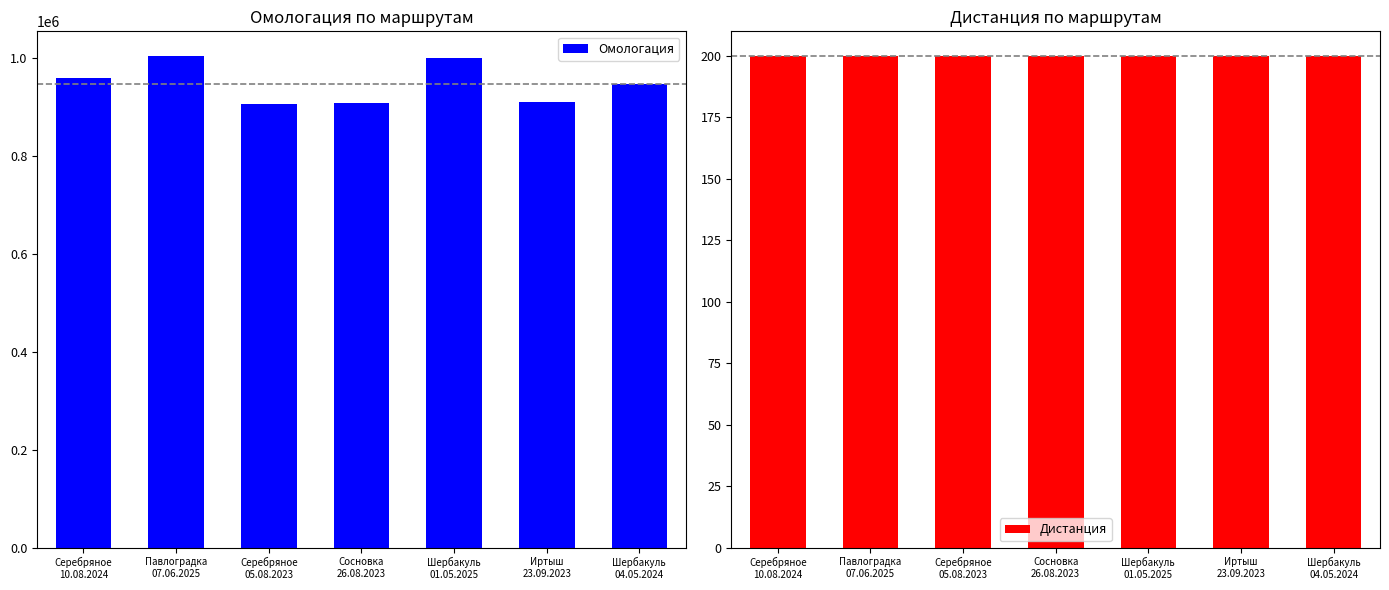

Reading right to left, extract all data points from this chart.

Омологация: 947375	909599	1000548	907548	906162	1004761	959222
Дистанция: 200	200	200	200	200	200	200